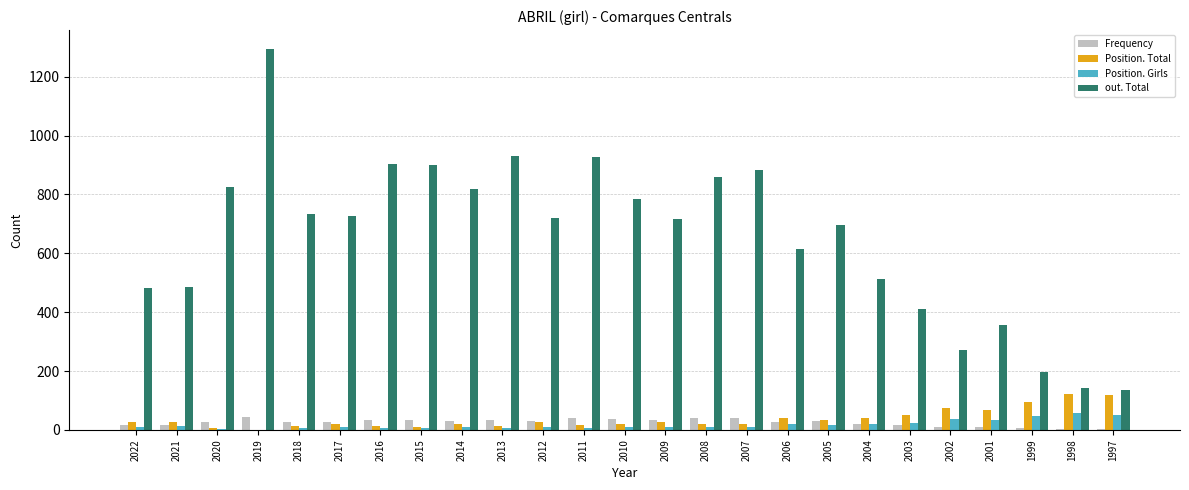

How many groups of bars are there?

25